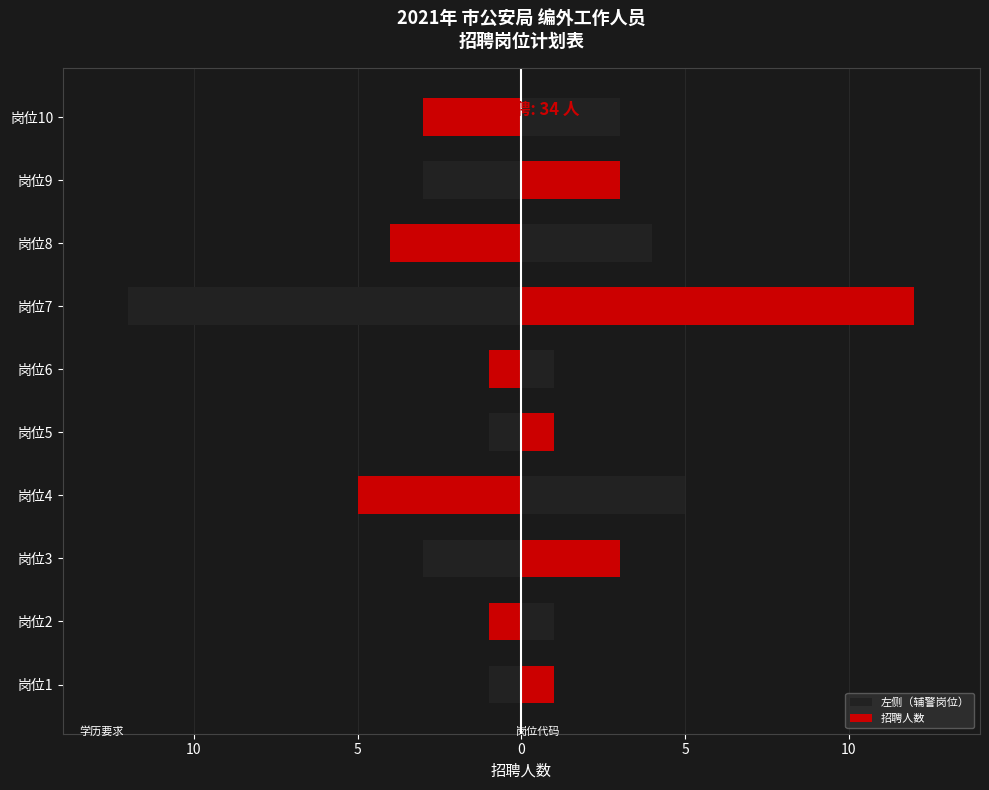

Reading right to left, transcribe all the data shown in this chart.

左侧（辅警岗位）: -3	-3	-4	-12	-1	-1	-5	-3	-1	-1
招聘人数: 3	3	4	12	1	1	5	3	1	1